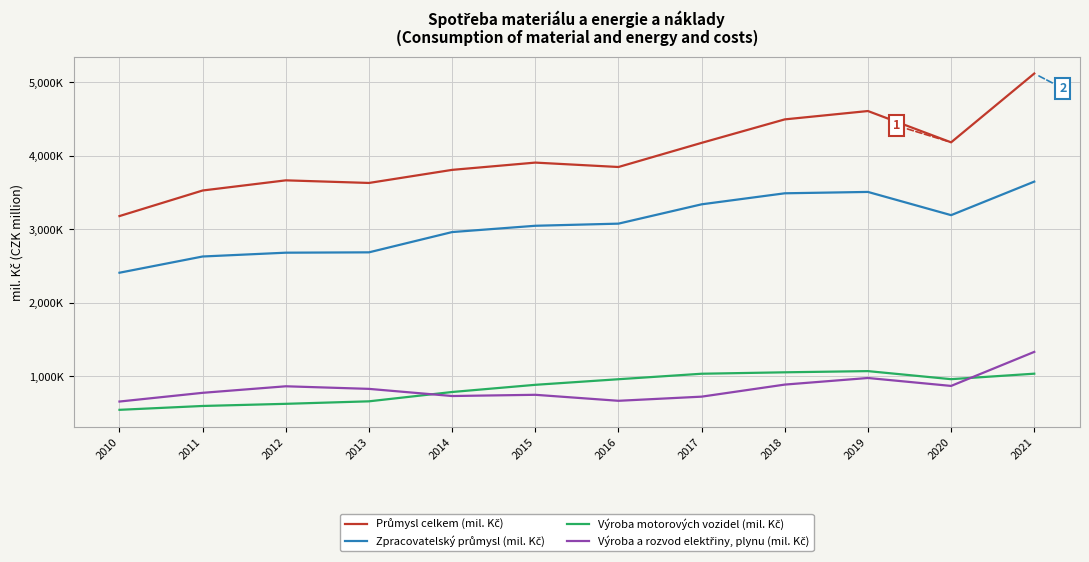

Is this an area chart (filled region under the line)?

No